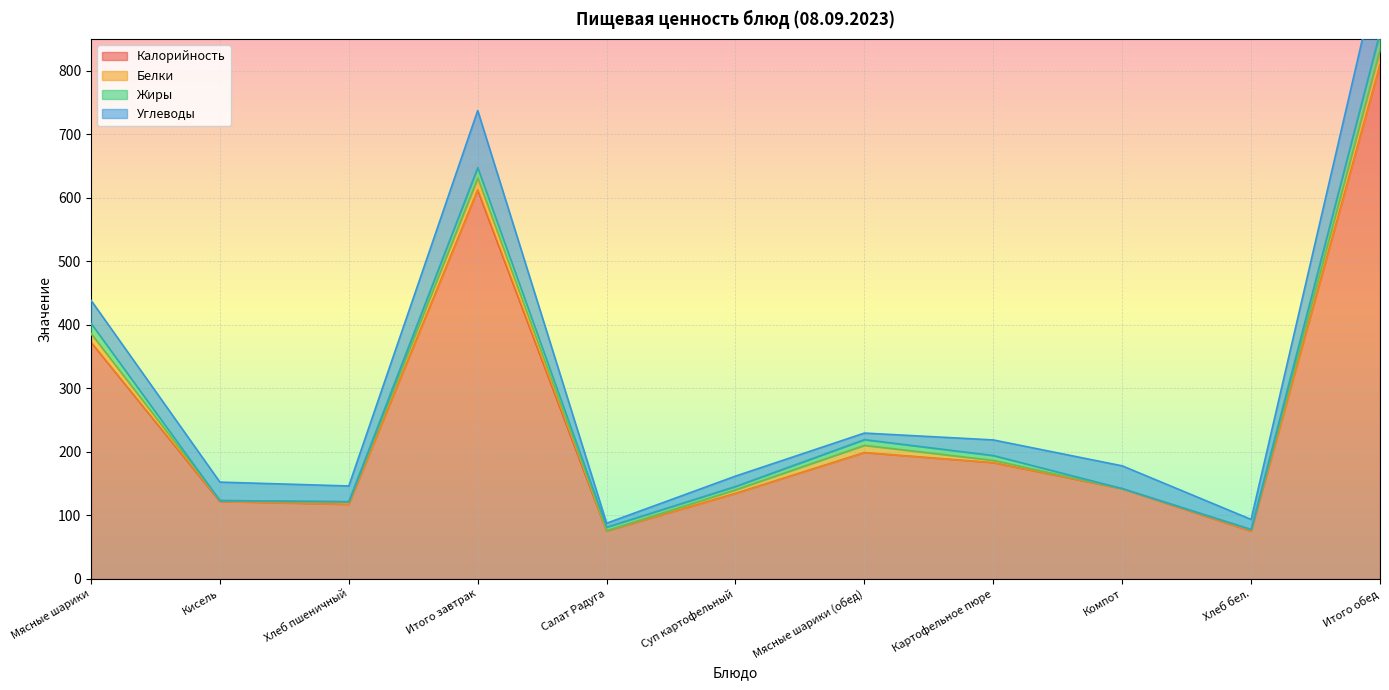

List the labels in order of Жиры value, largest first.

Итого обед, Итого завтрак, Мясные шарики, Мясные шарики (обед), Картофельное пюре, Салат Радуга, Суп картофельный, Хлеб пшеничный, Хлеб бел., Кисель, Компот